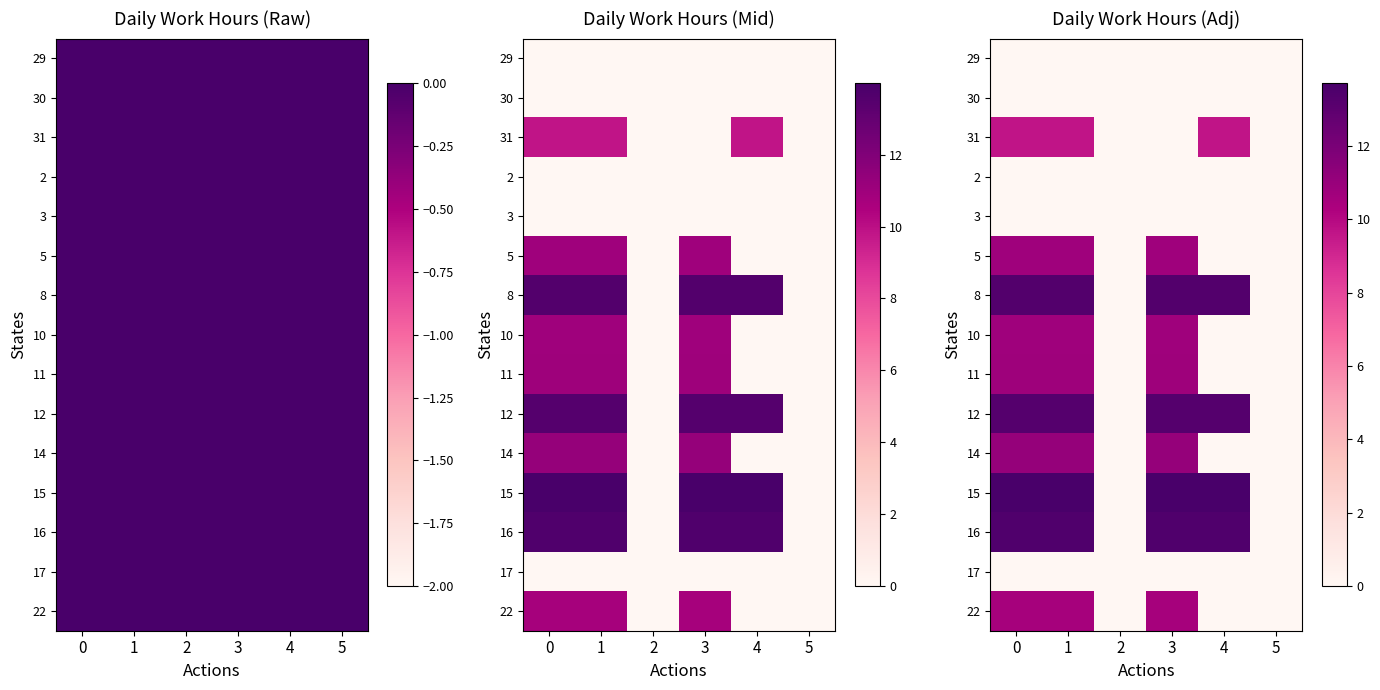

Rank the categories by 16 value from lowest to highest.

2, 5, 0, 1, 3, 4